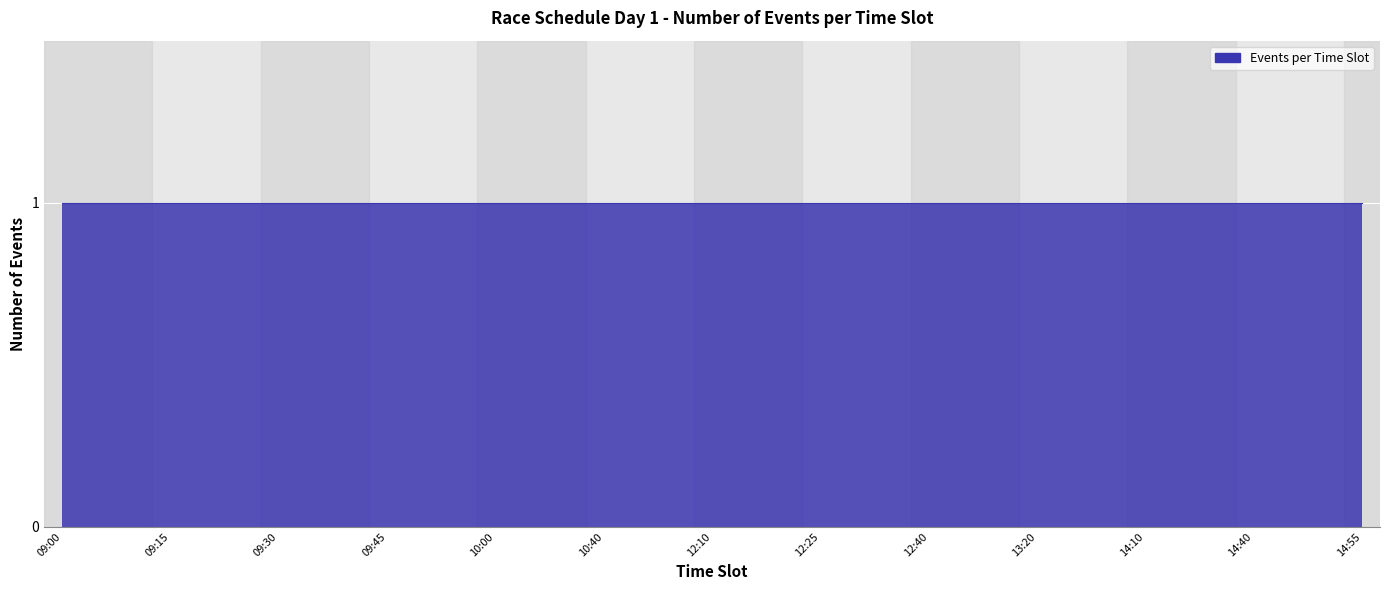

Where is the first local minimum?

10:40